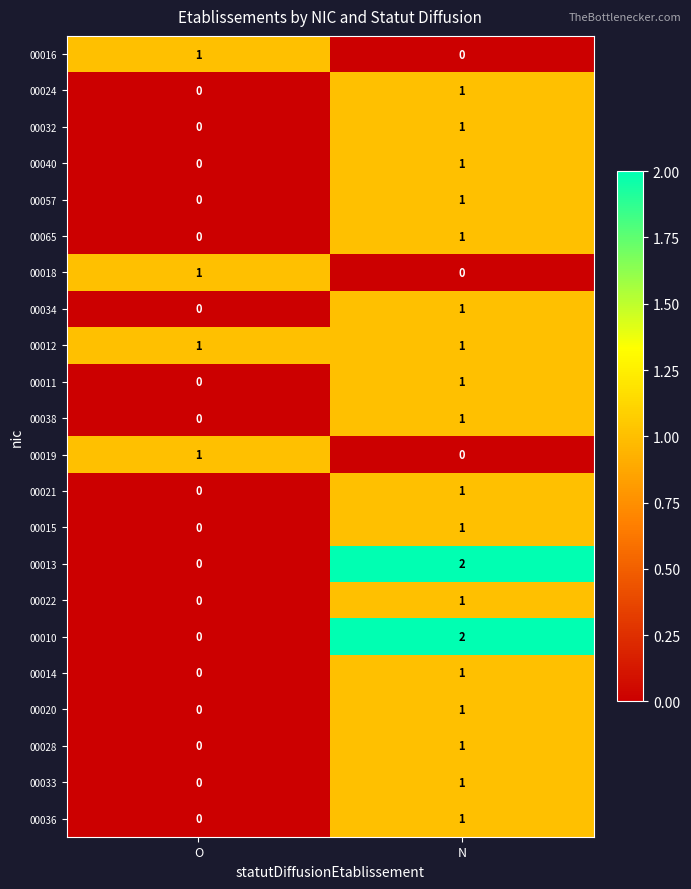

The value of 00032 at N is 1. True or false?

True